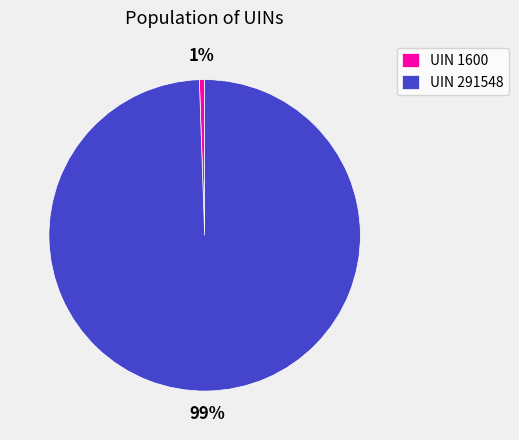

To the nearest percent, what is the combined percentage of UIN 1600 and UIN 291548?

100%